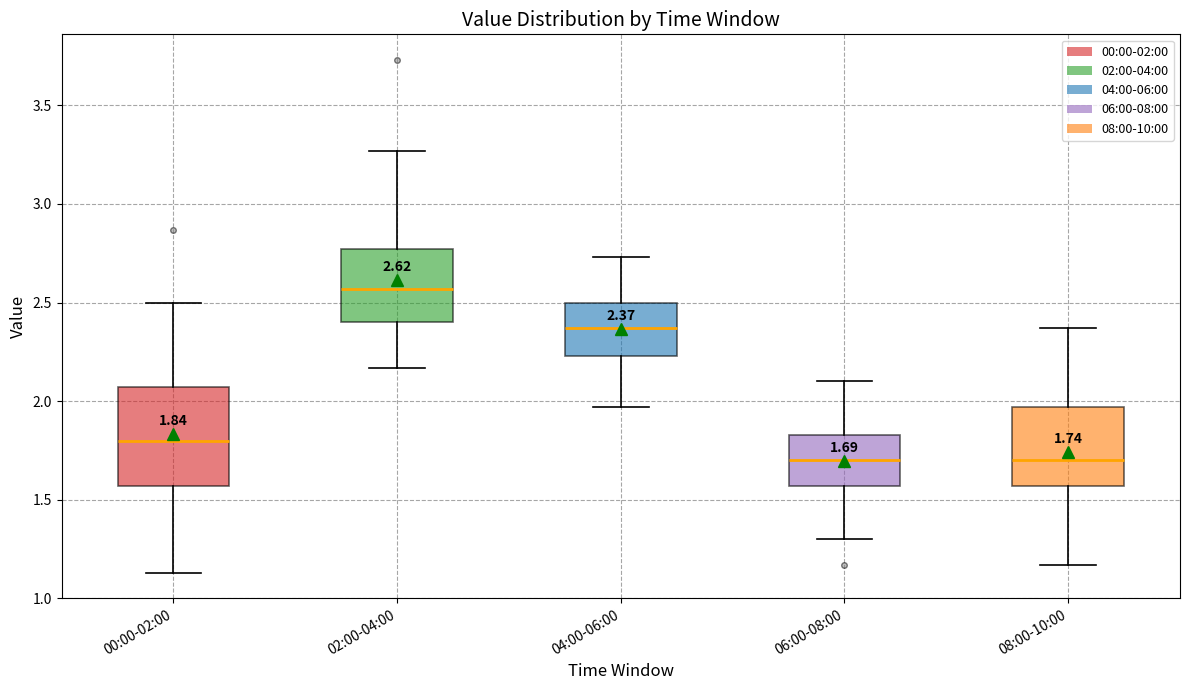

Which box is the tallest, from its lower edge to its upper edge?

00:00-02:00